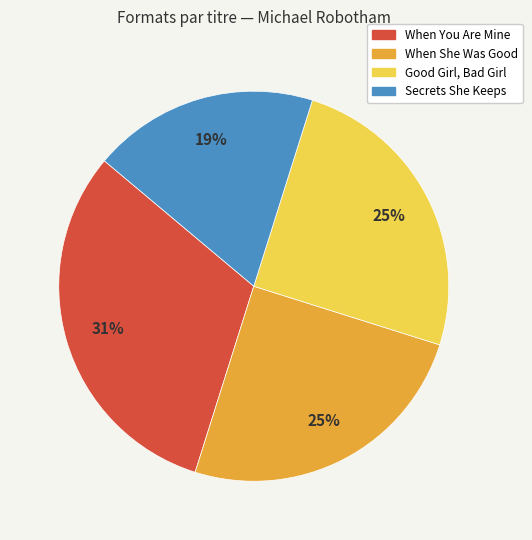

Is the sum of When She Was Good and Secrets She Keeps greater than half?

No